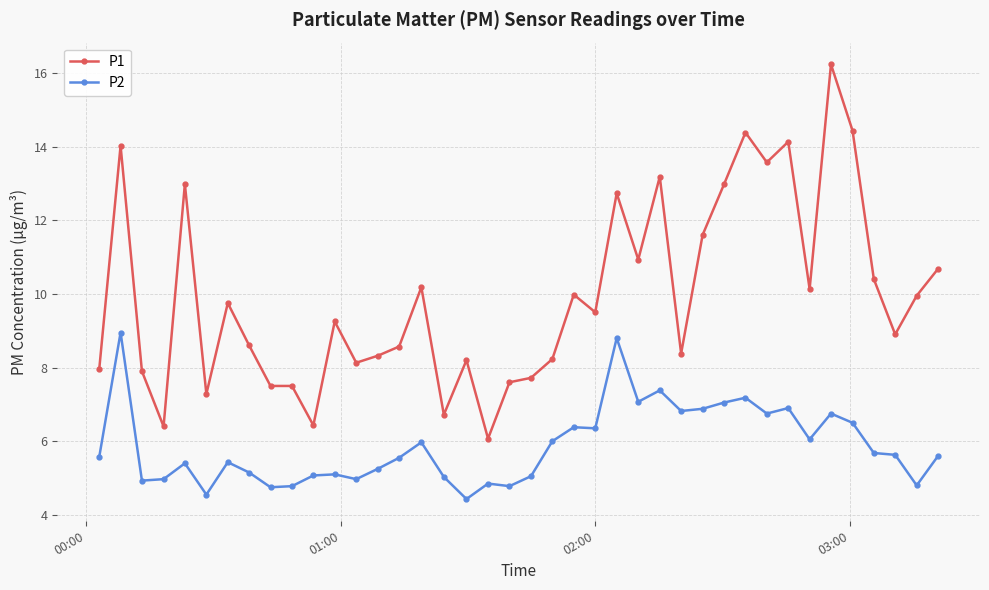

True or false: P2 has more than 0 interior local peaks.

True